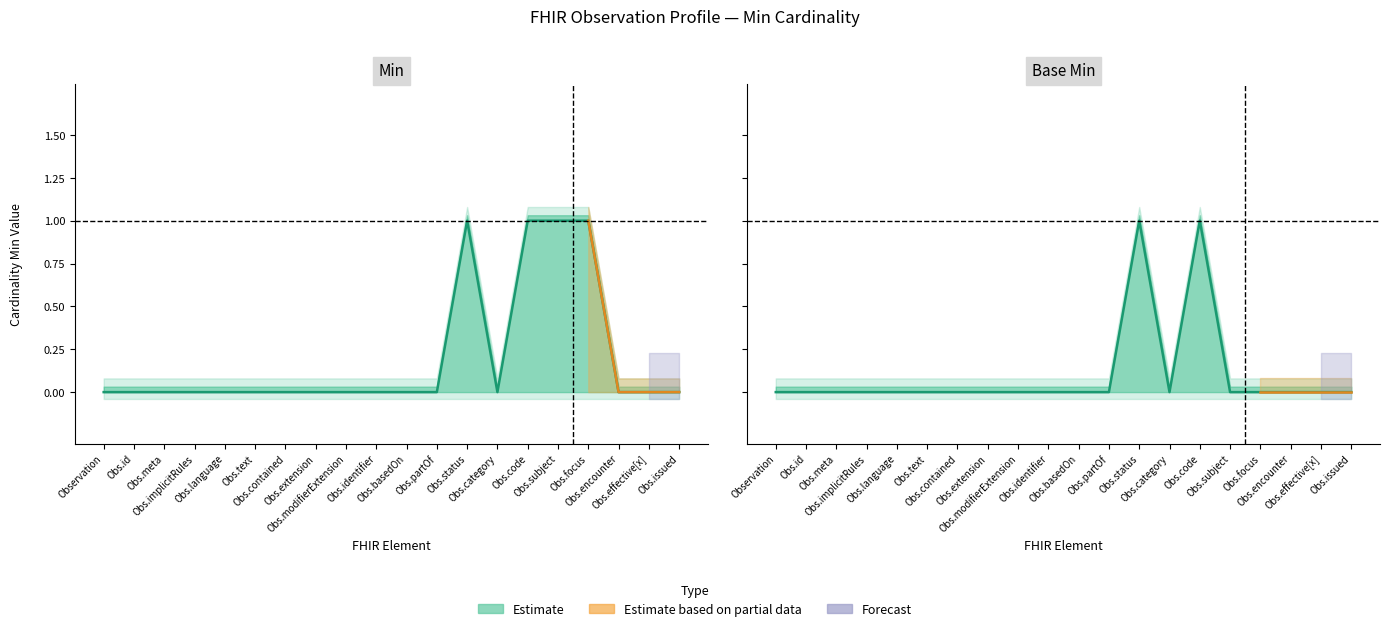

At which label does Min reach its peak?

Obs.status